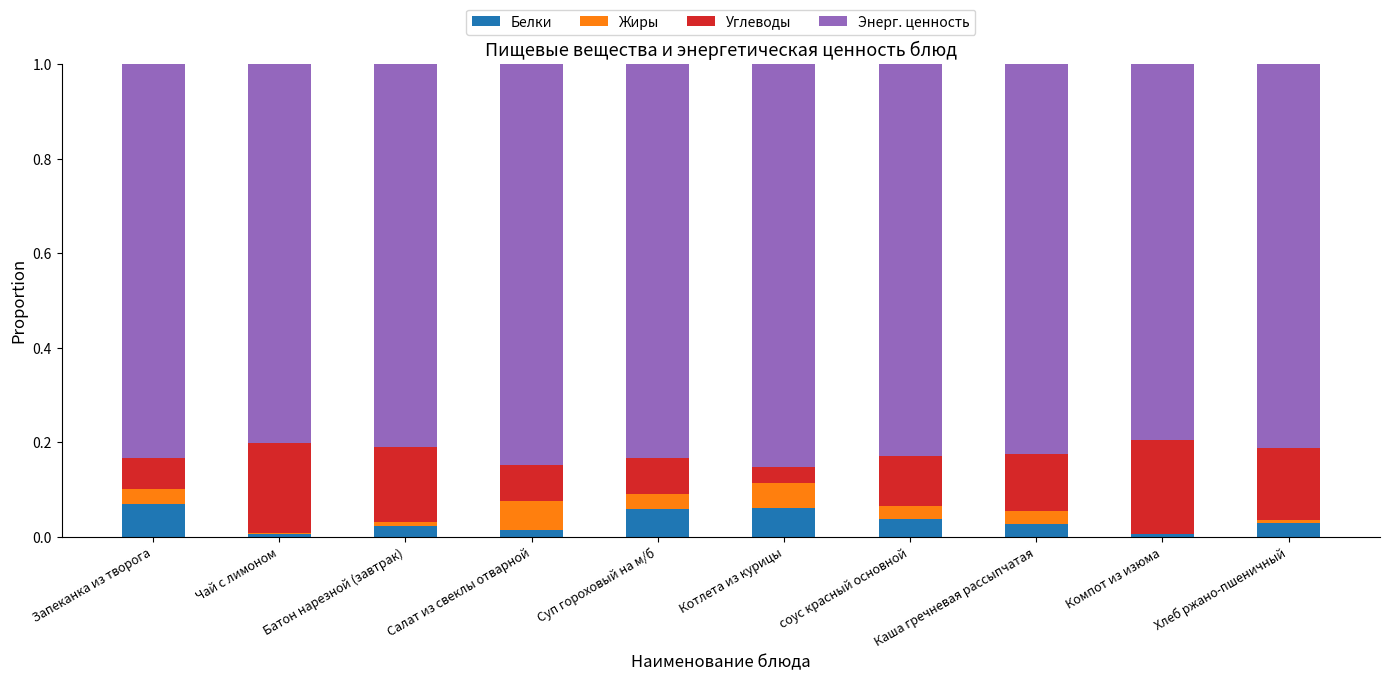

What is the total value across all series at Суп гороховый на м/б?

1.0